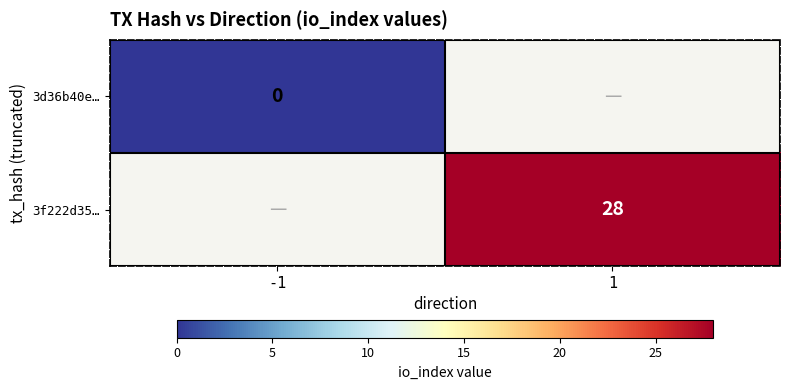

Is it true that 3f222d35… equals 28 at 1?

True